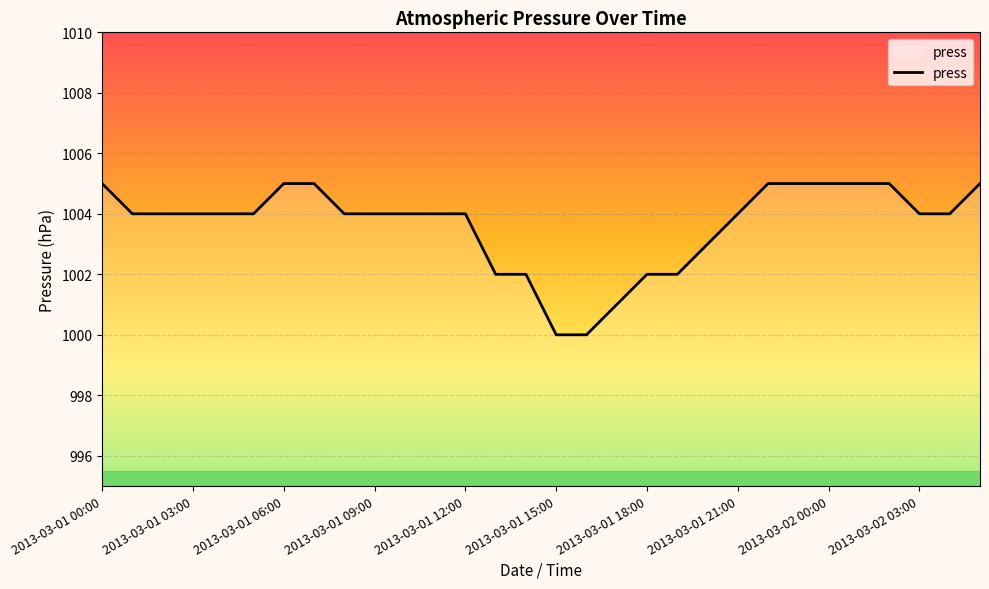

What is the difference between the maximum and minimum values?

5